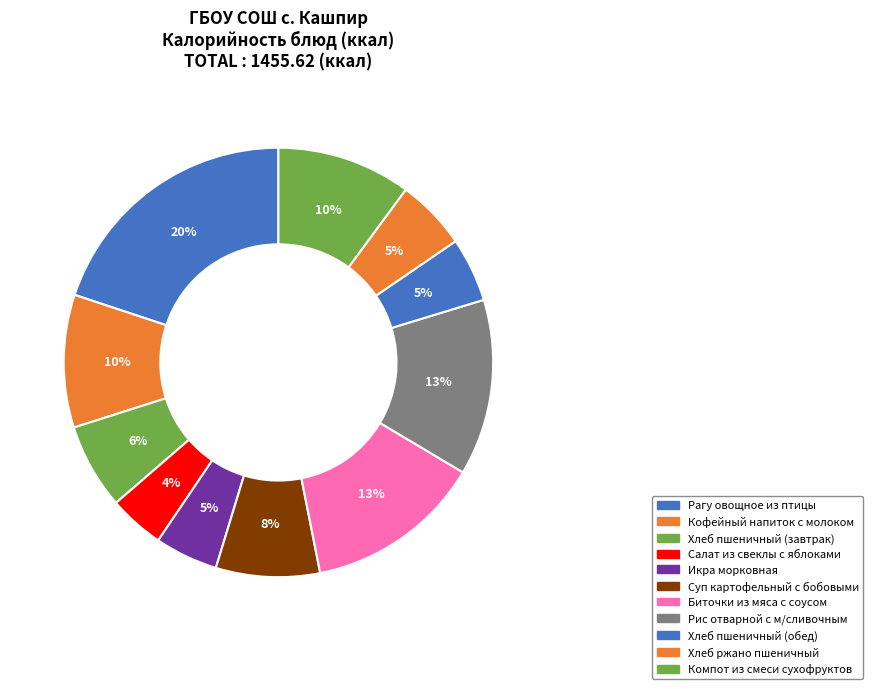

How many slices are in this pie chart?

11